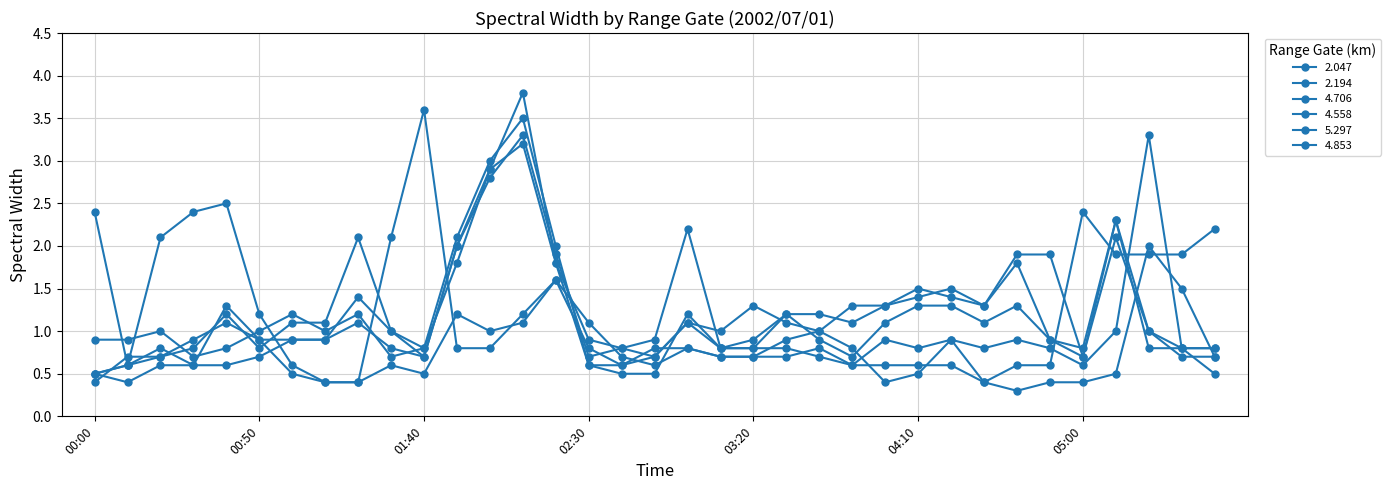

Which category has the lowest value in the 4.558 series?

00:00